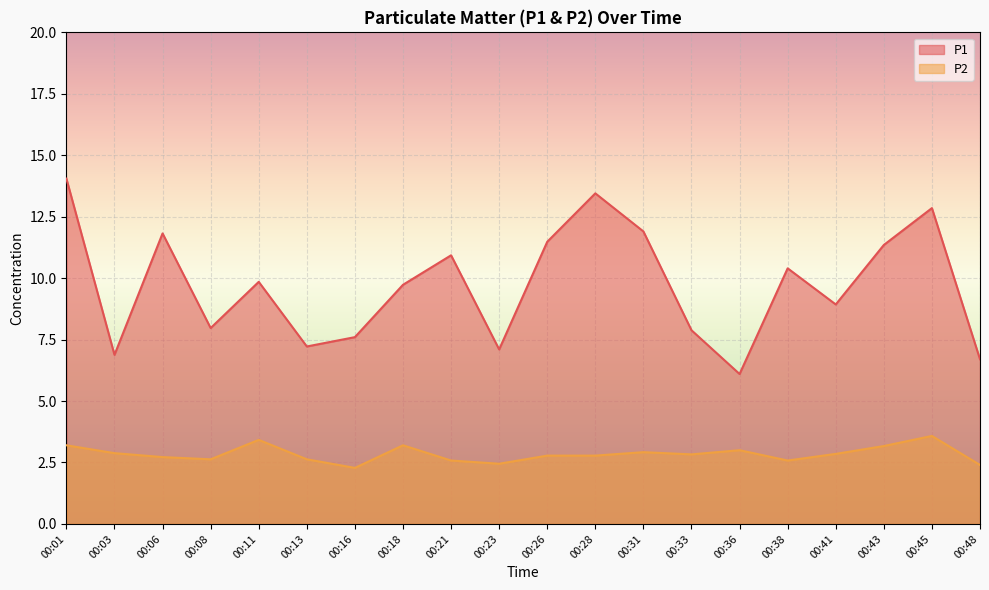

What is the greatest value displayed?

14.1